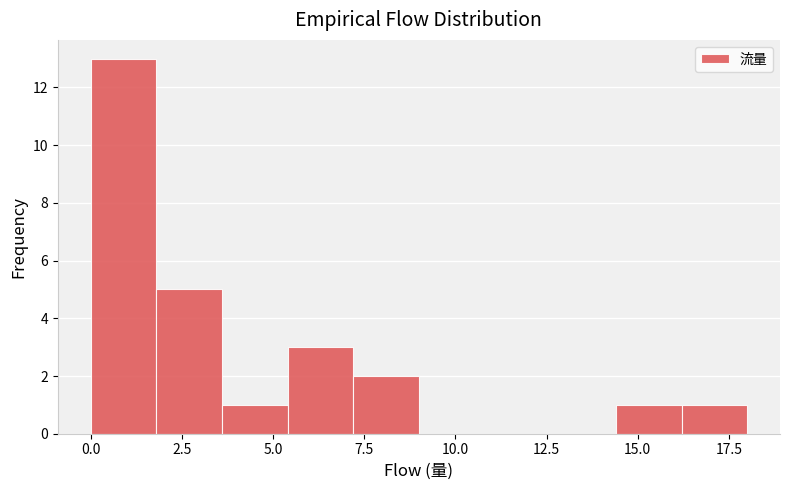

Read against the x-axis, roughly where is the centre of the tallest bar?

1.0